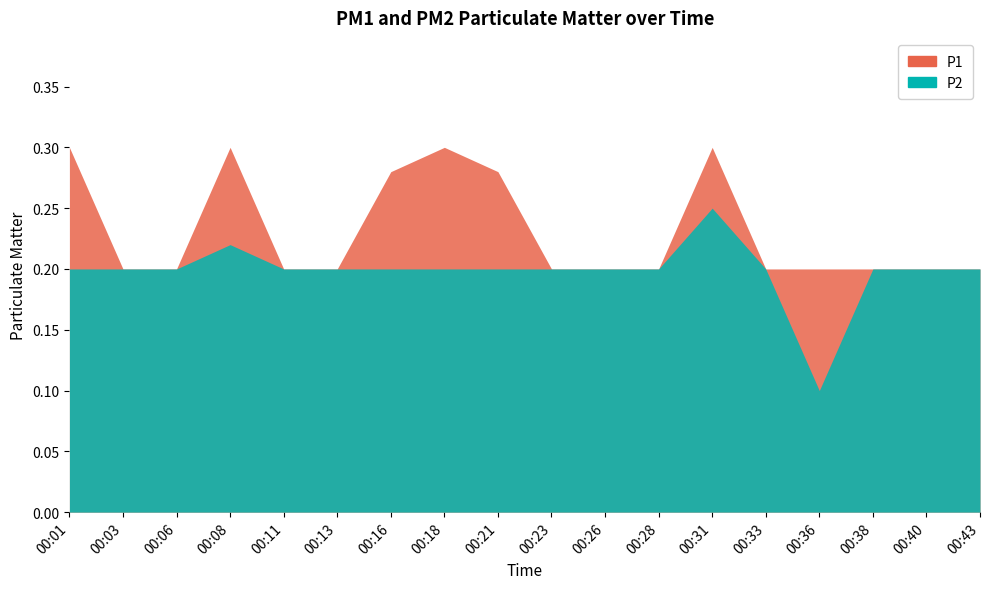

In P2, how many points are lower than both neighbors (excluding endpoints)?

1